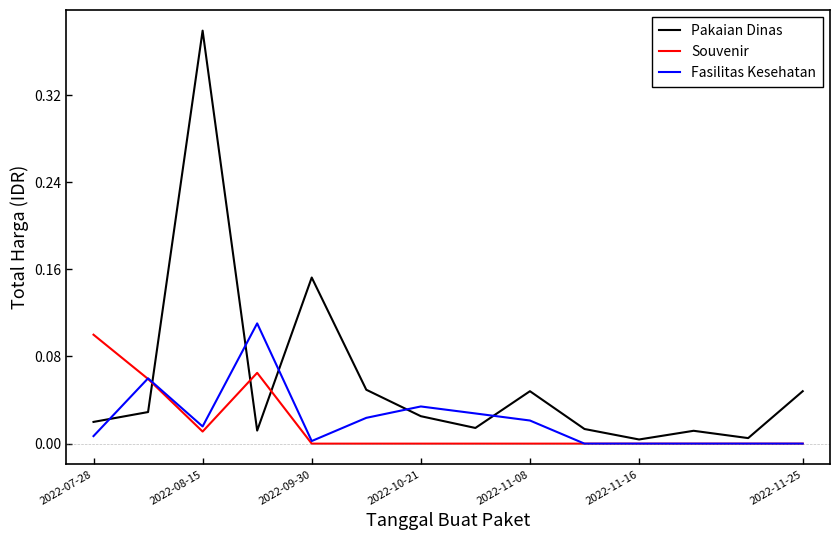

Count the number of categories in the chart.

14